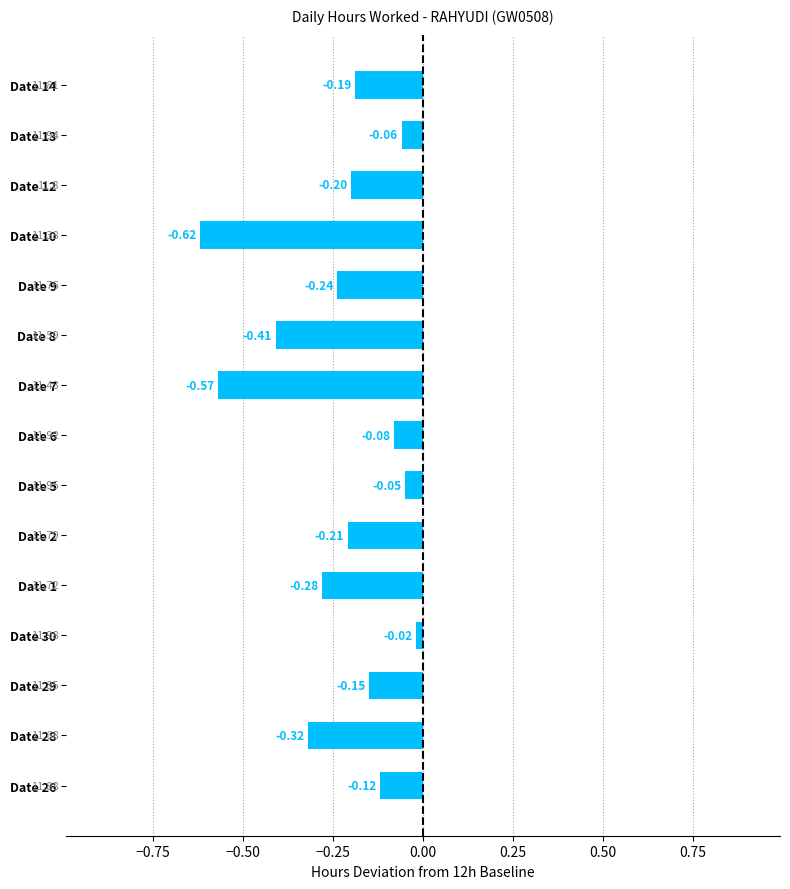

What is the difference between the second highest and second lowest values?

0.5